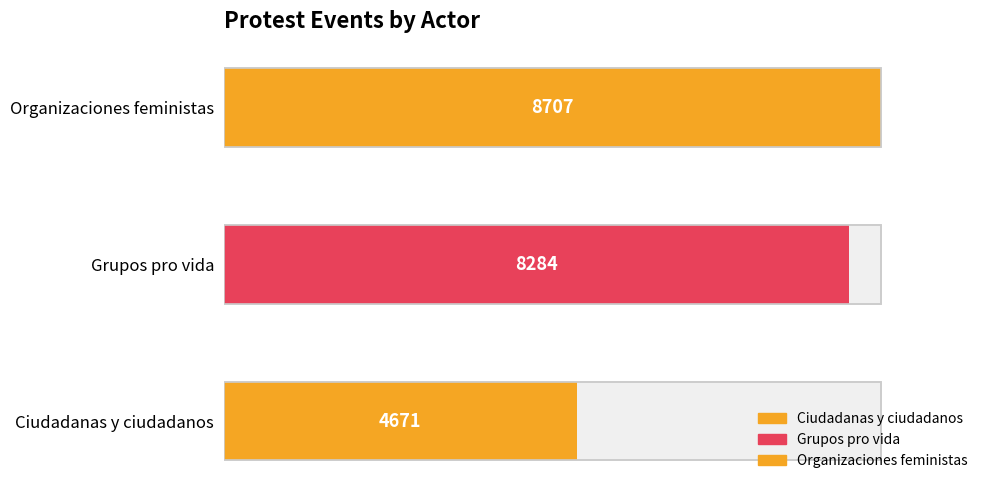

Which category has the highest value across all series?

Organizaciones feministas